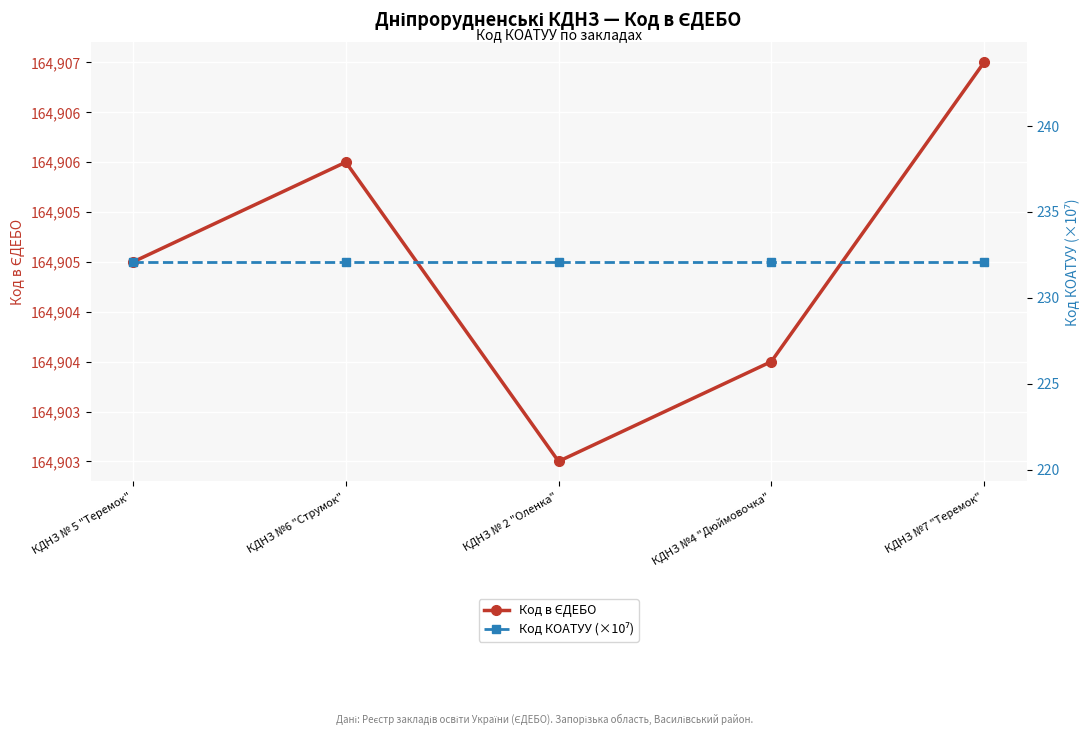

Reading left to right, what are all the values shown in this chart?

Код в ЄДЕБО: 164905.0	164906.0	164903.0	164904.0	164907.0
Код КОАТУУ (×10⁷): 232.1	232.1	232.1	232.1	232.1